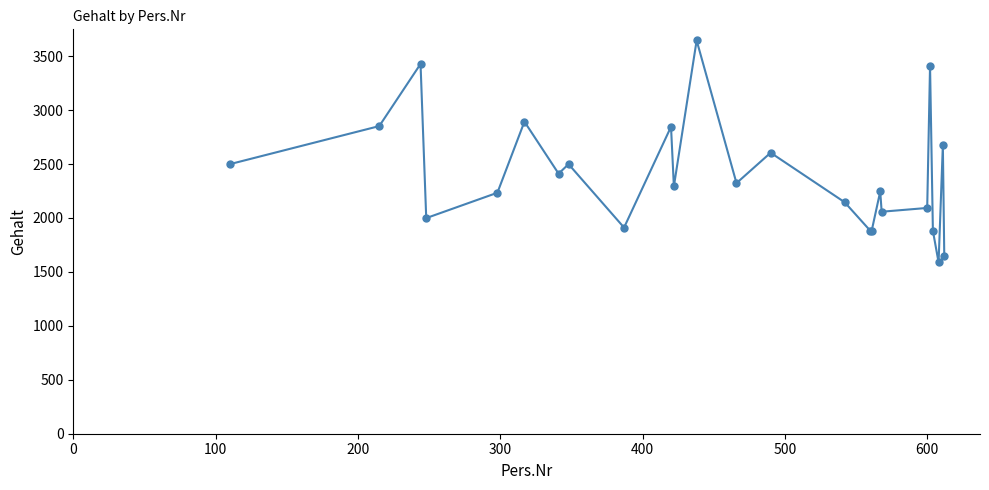

What is the value of the 11th point from the left?

2293